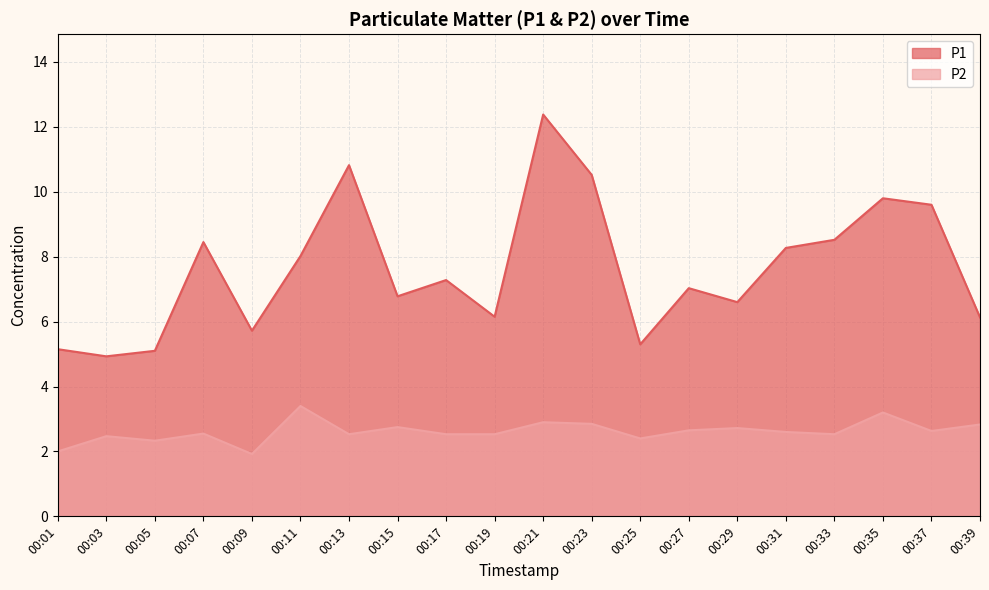

Reading left to right, list all the values displayed in this chart.

P1: 00:01=5.2	00:03=4.9	00:05=5.1	00:07=8.4	00:09=5.7	00:11=8.0	00:13=10.8	00:15=6.8	00:17=7.3	00:19=6.2	00:21=12.4	00:23=10.5	00:25=5.3	00:27=7.0	00:29=6.6	00:31=8.3	00:33=8.5	00:35=9.8	00:37=9.6	00:39=6.1
P2: 00:01=2.0	00:03=2.5	00:05=2.3	00:07=2.5	00:09=1.9	00:11=3.4	00:13=2.5	00:15=2.8	00:17=2.5	00:19=2.5	00:21=2.9	00:23=2.9	00:25=2.4	00:27=2.6	00:29=2.7	00:31=2.6	00:33=2.5	00:35=3.2	00:37=2.6	00:39=2.8